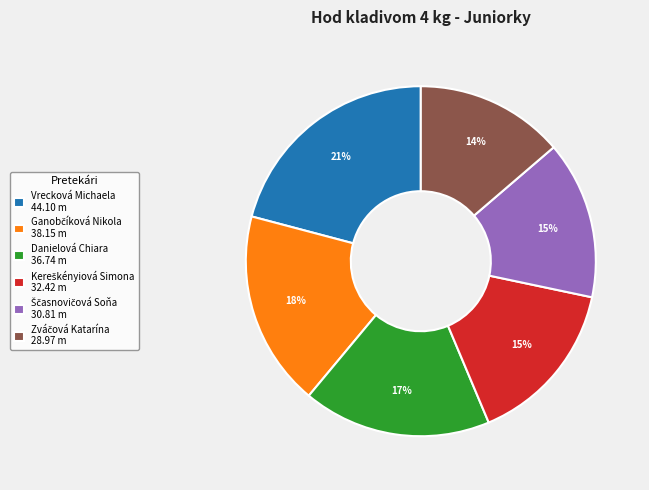

Do Vrecková Michaela 44.10 m and Danielová Chiara 36.74 m together represent more than half of the pie?

No